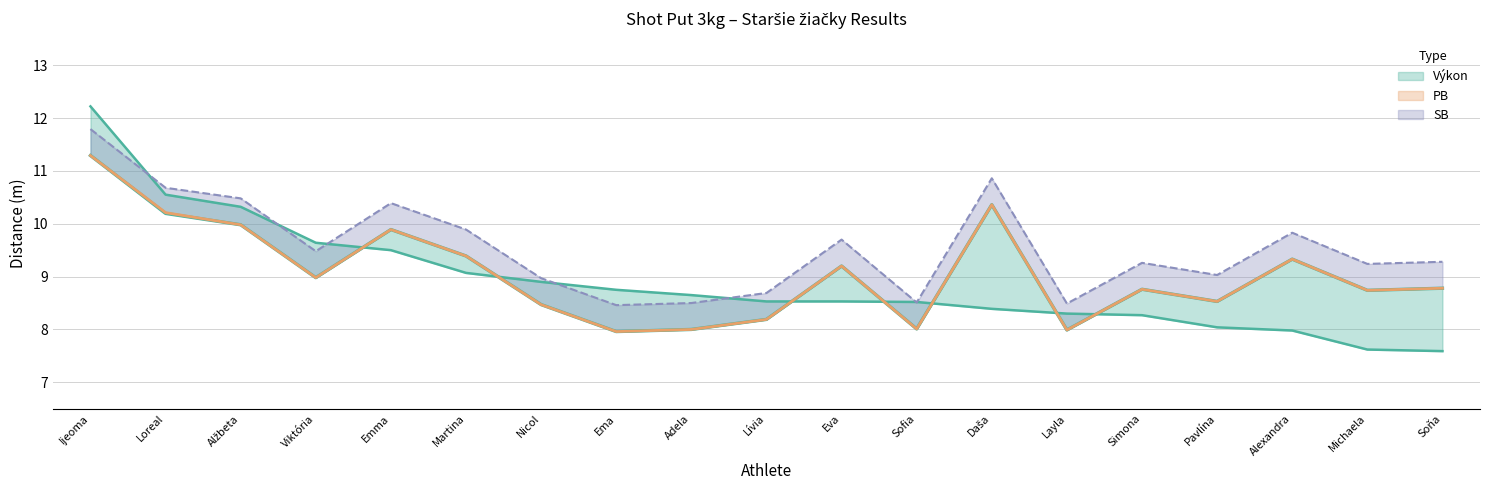

What position from the left is Loreal?

2